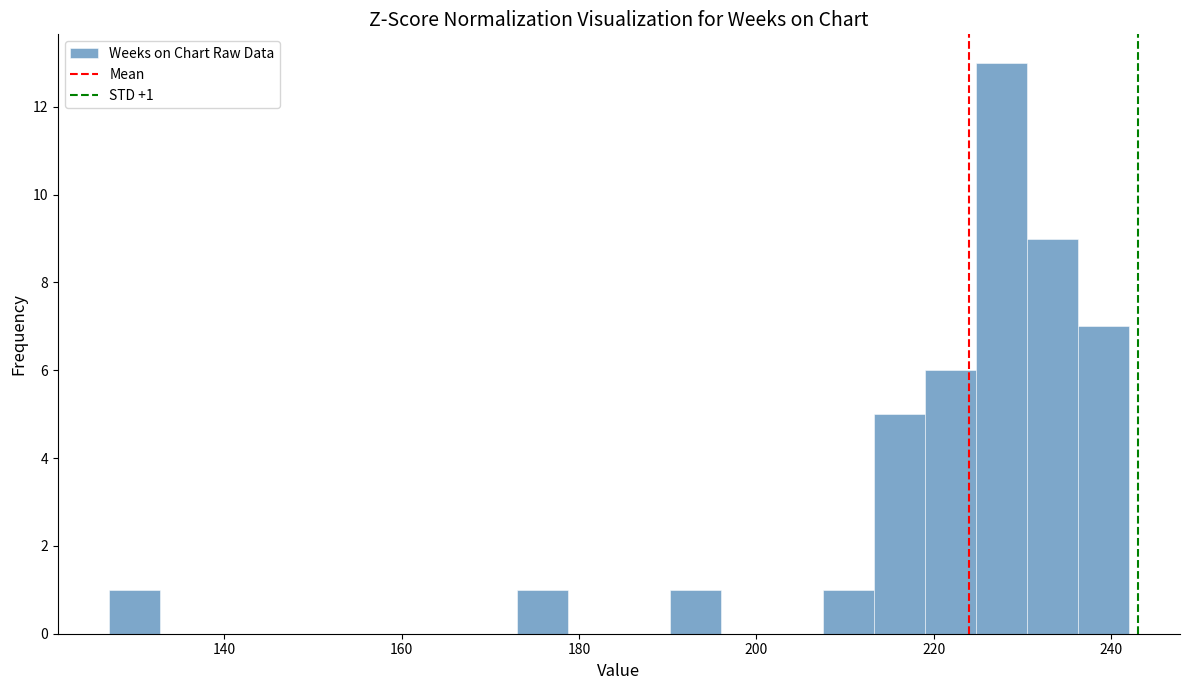

Read against the x-axis, roughly where is the centre of the tallest bar?

228